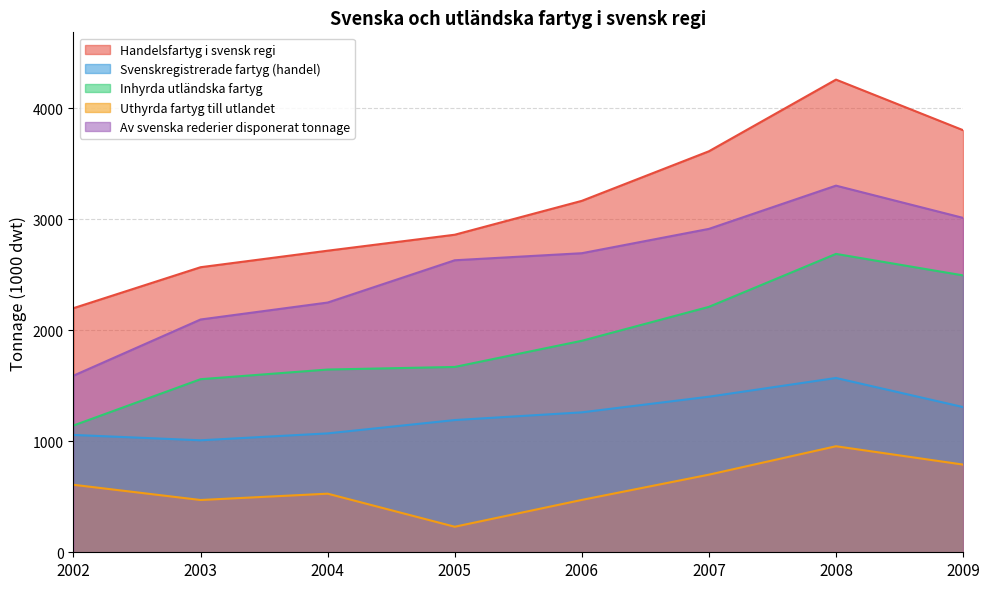

In Inhyrda utländska fartyg, how many points are higher than both neighbors (excluding endpoints)?

1